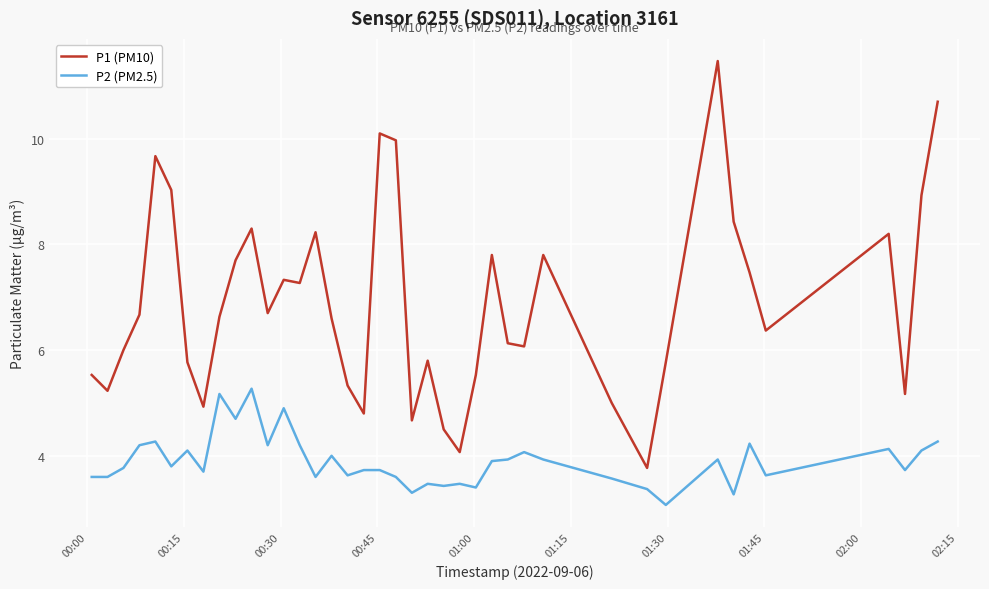

Which series has the largest total across all categories?

P1 (PM10)